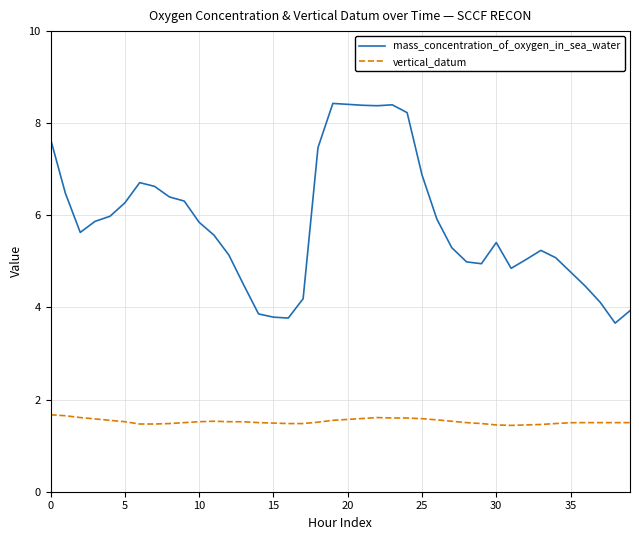

Which series has the largest total across all categories?

mass_concentration_of_oxygen_in_sea_water